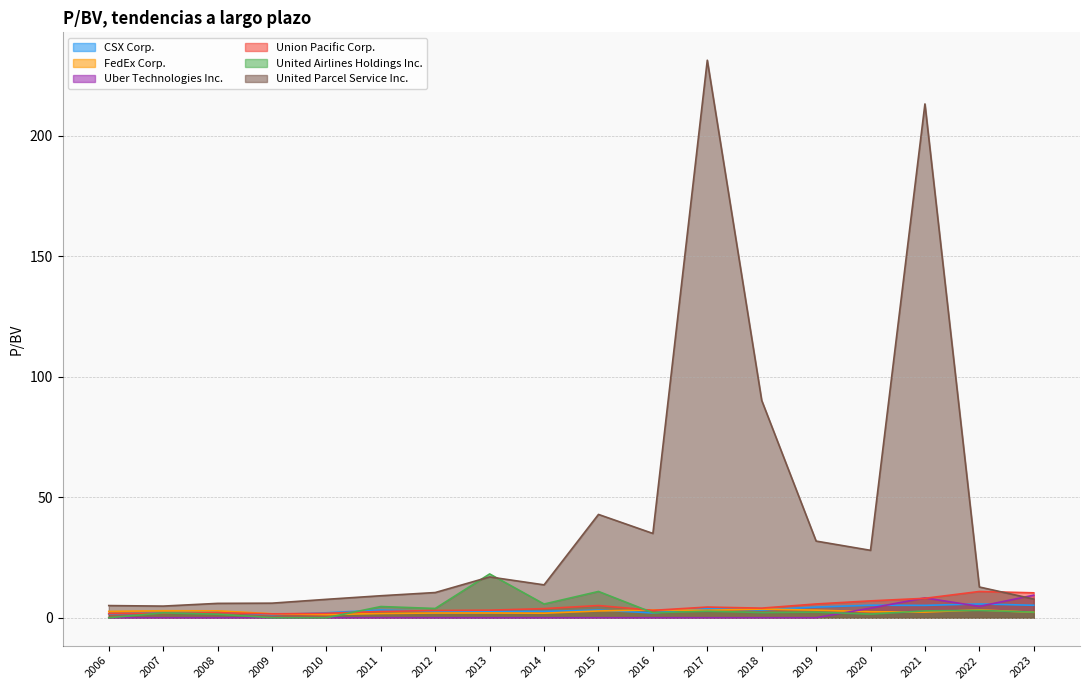

Between 2015 and 2017, which series saw the biggest shift?

United Parcel Service Inc.